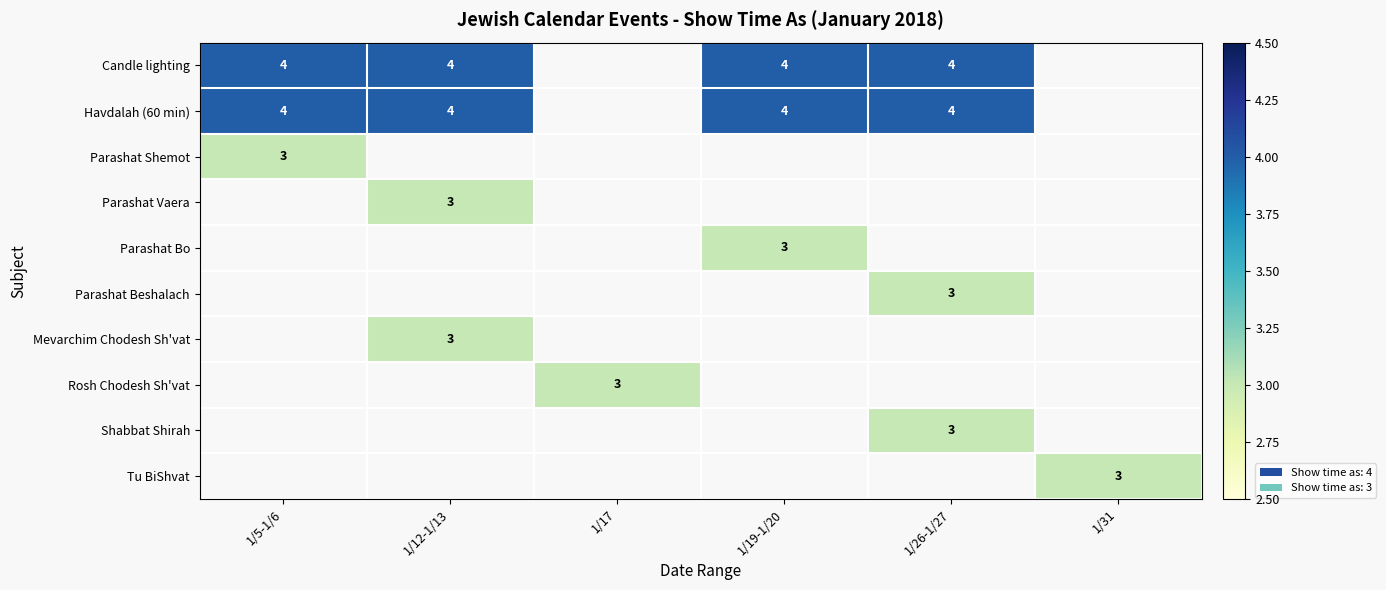

How many distinct data groups are displayed?

10